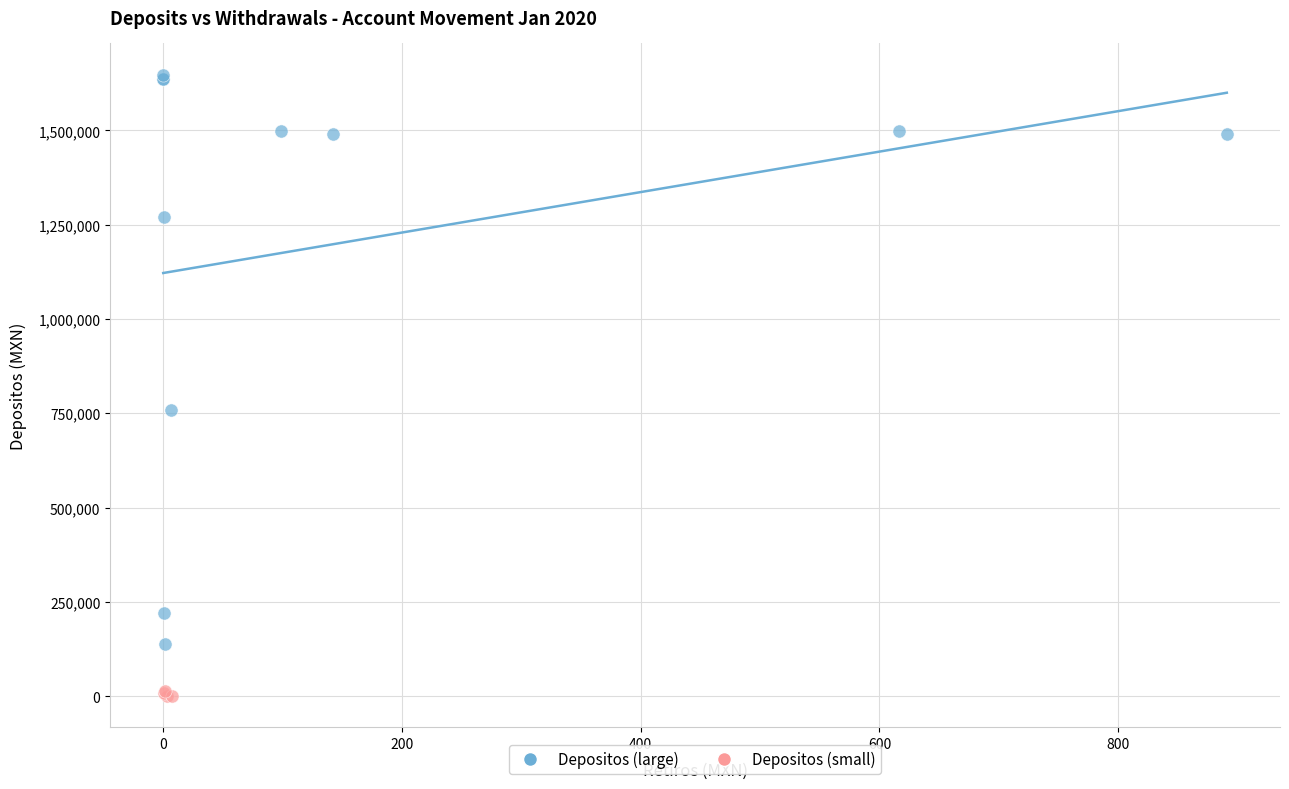

Which series reaches the maximum Y coordinate?

Depositos (large)